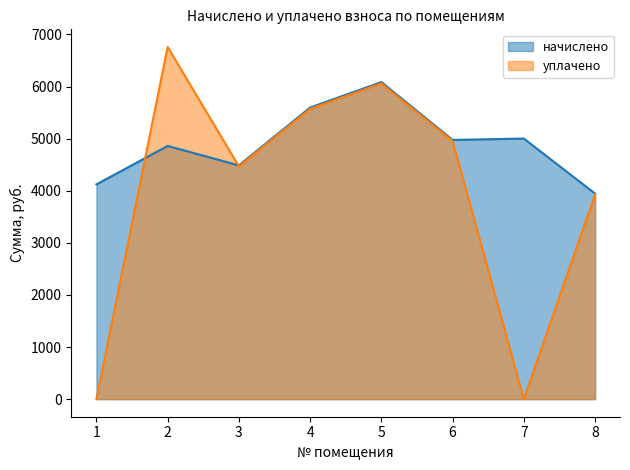

What are all the series names shown in the legend?

начислено, уплачено